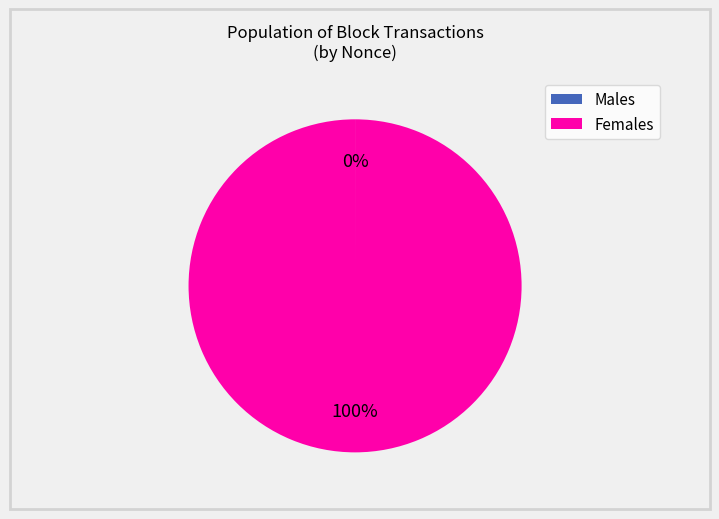

To the nearest percent, what is the difference between the largest and smallest slice percentages?

100%